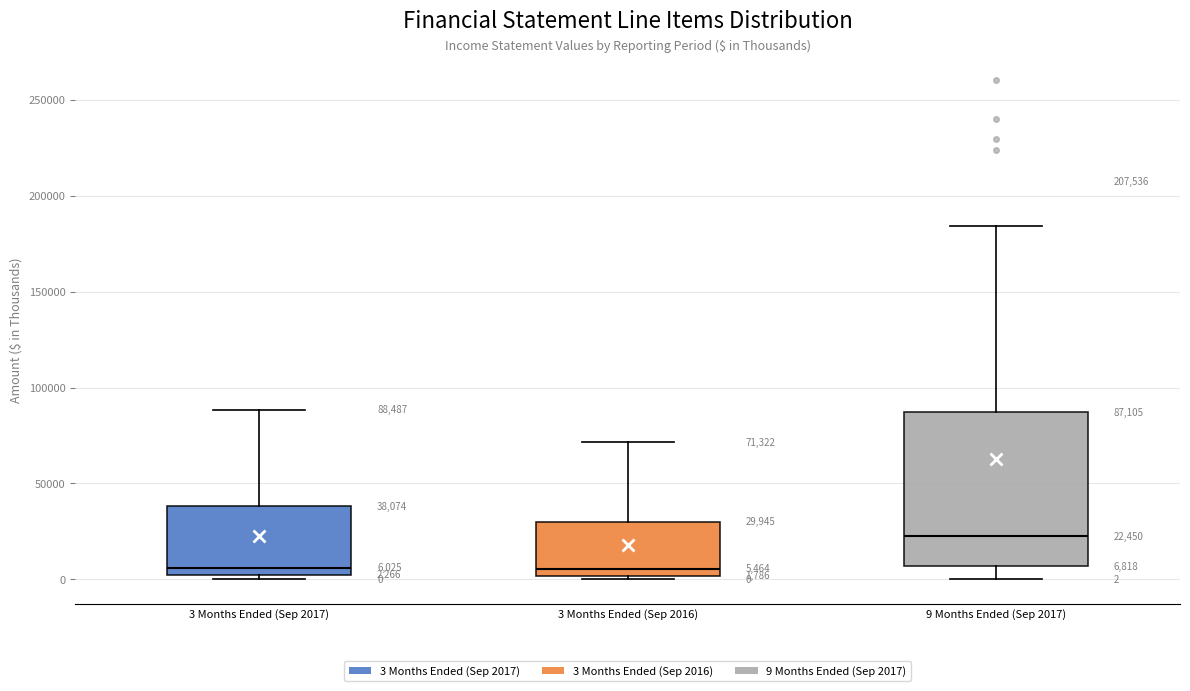

Comparing the boxes themselves (not the whiskers), which one is the tallest?

9 Months Ended (Sep 2017)